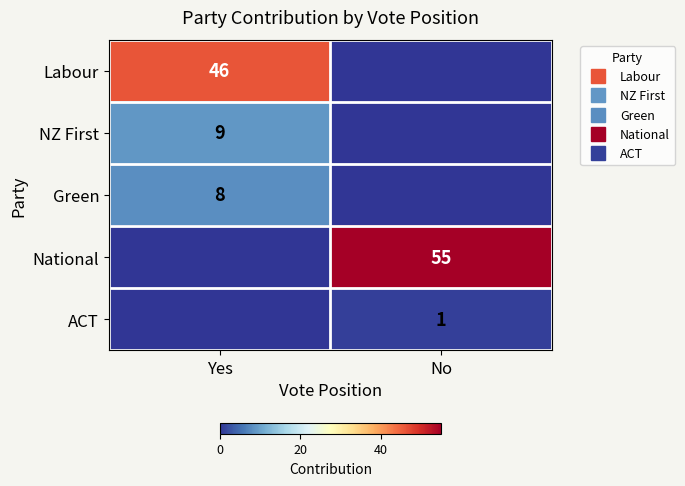

The Green series shows 0 at No. True or false?

True